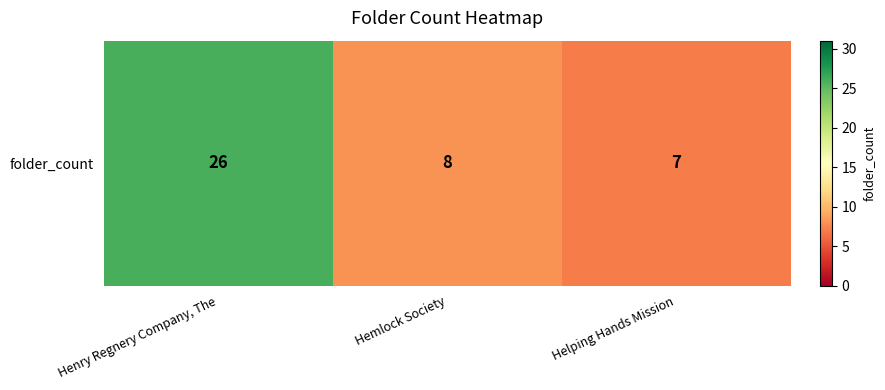

The value at Helping Hands Mission is 7. True or false?

True